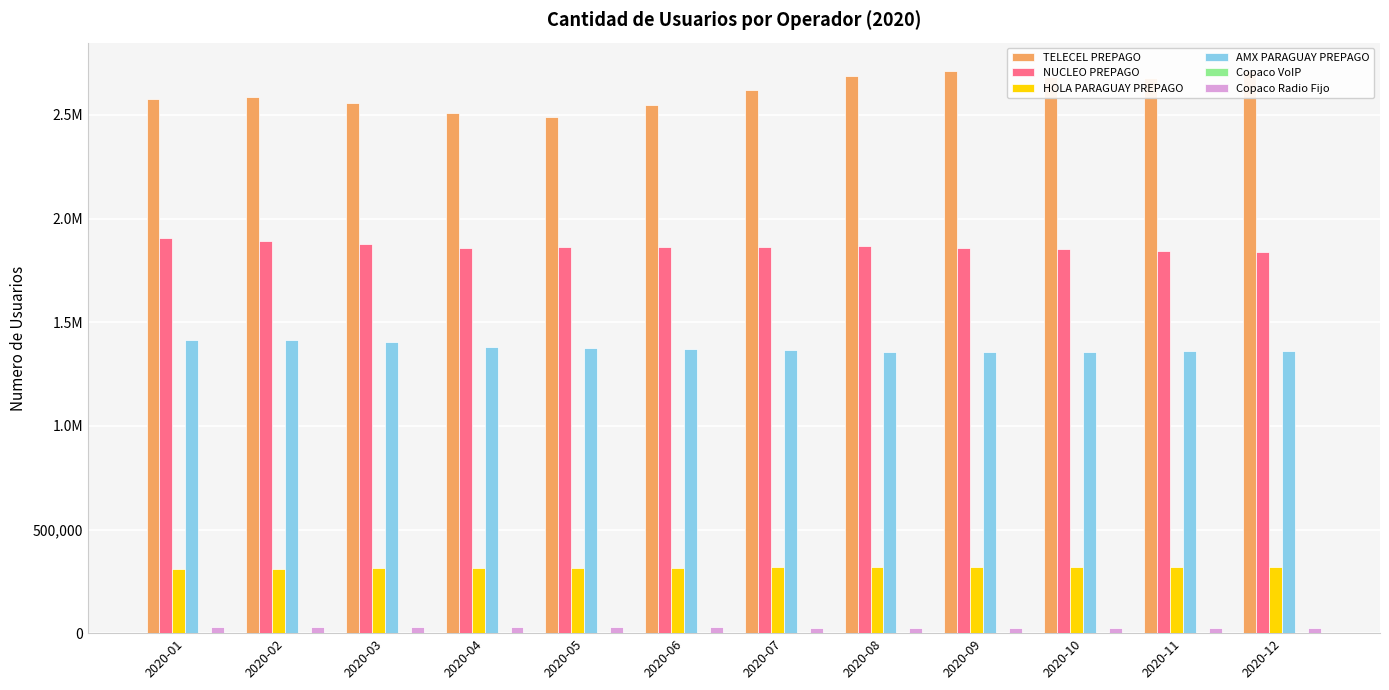

Which has a higher value, 2020-05 or 2020-02?

2020-02